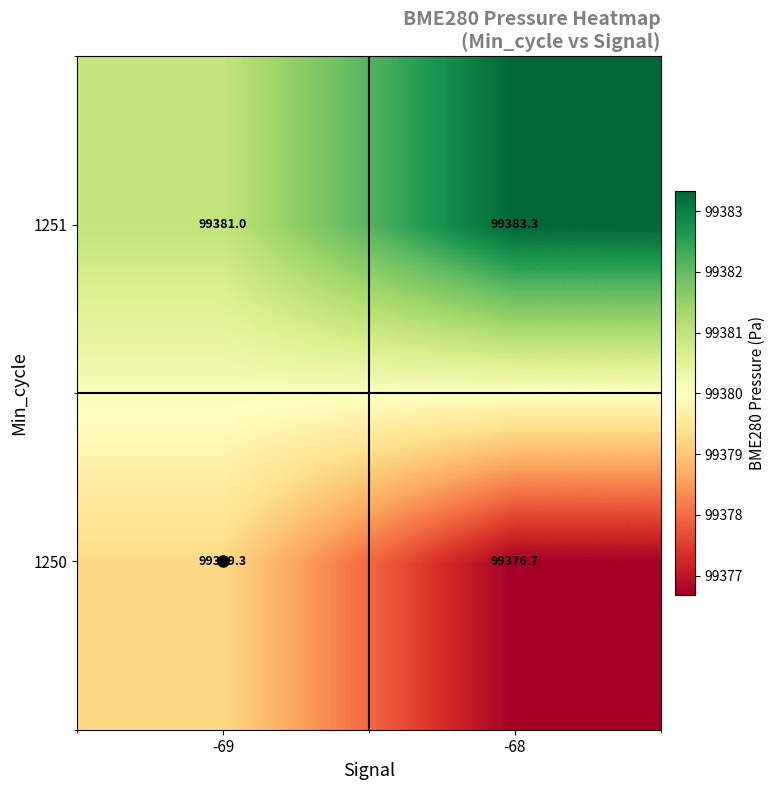

The value of 1251 at -69 is 172161.6. True or false?

False